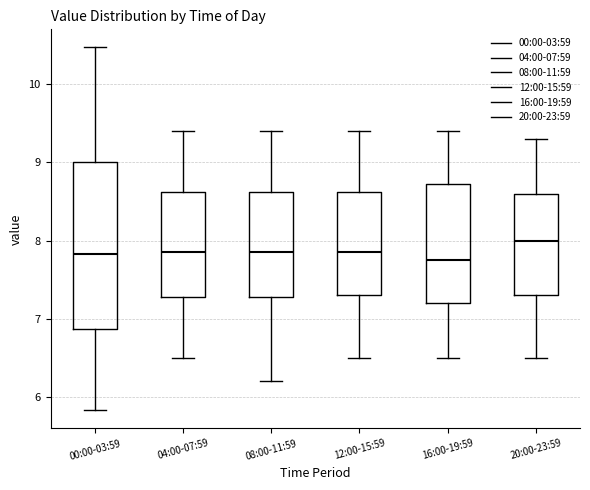

Where does the median line of the box for 12:00-15:59 sit on the y-axis? The values are not printed on the chart, so give them approximately, as read against the axis.

7.9